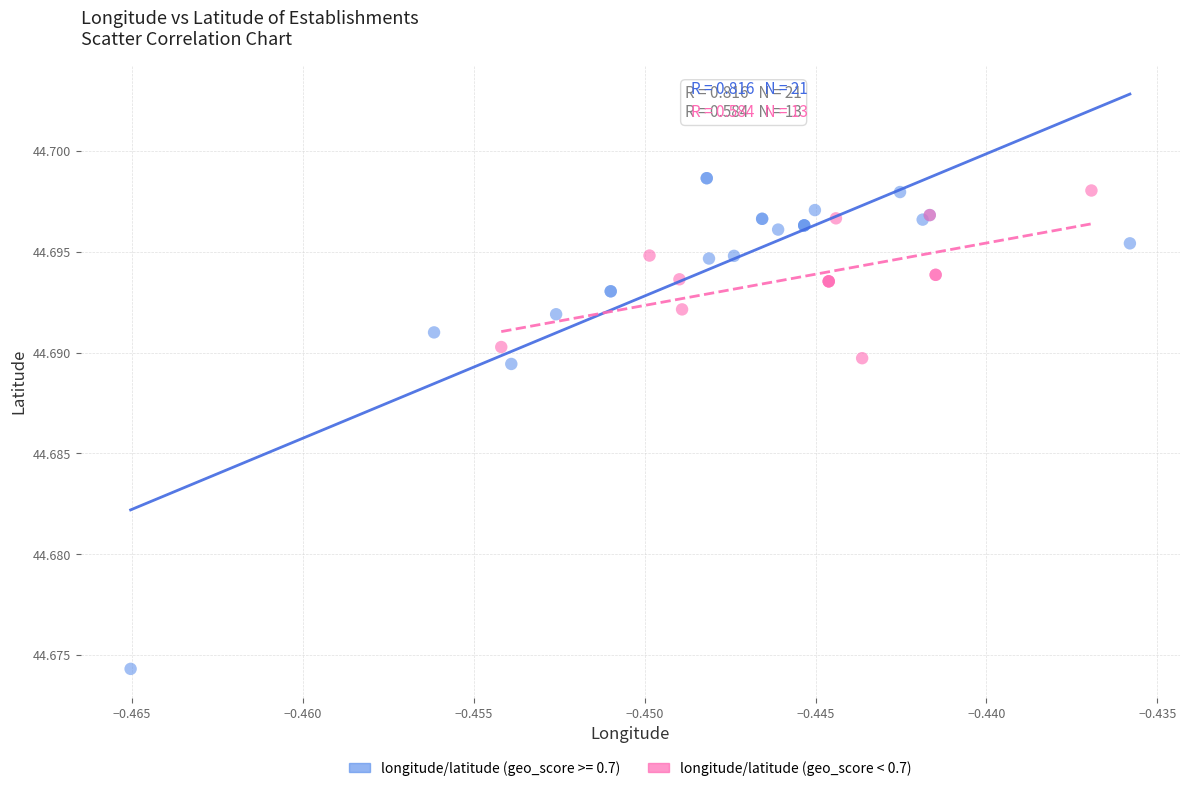

Which series has the largest Y range (max minus min)?

longitude/latitude (geo_score >= 0.7)